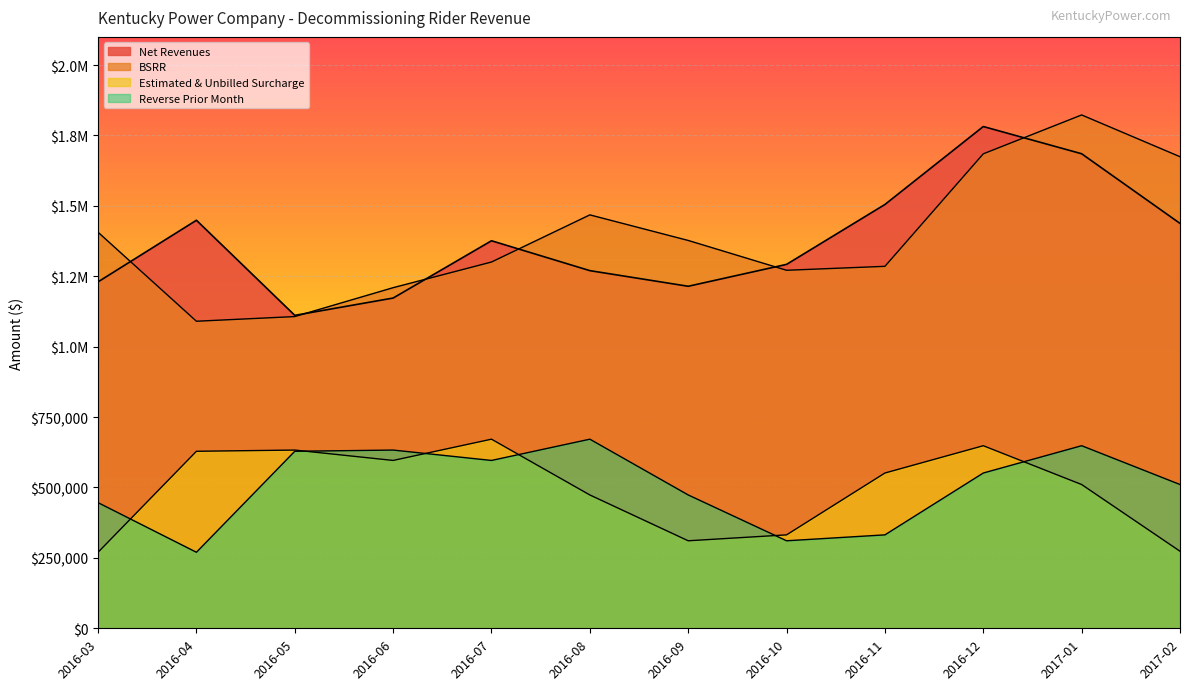

At which label does Net Revenues first exceed 1376084?

2016-04